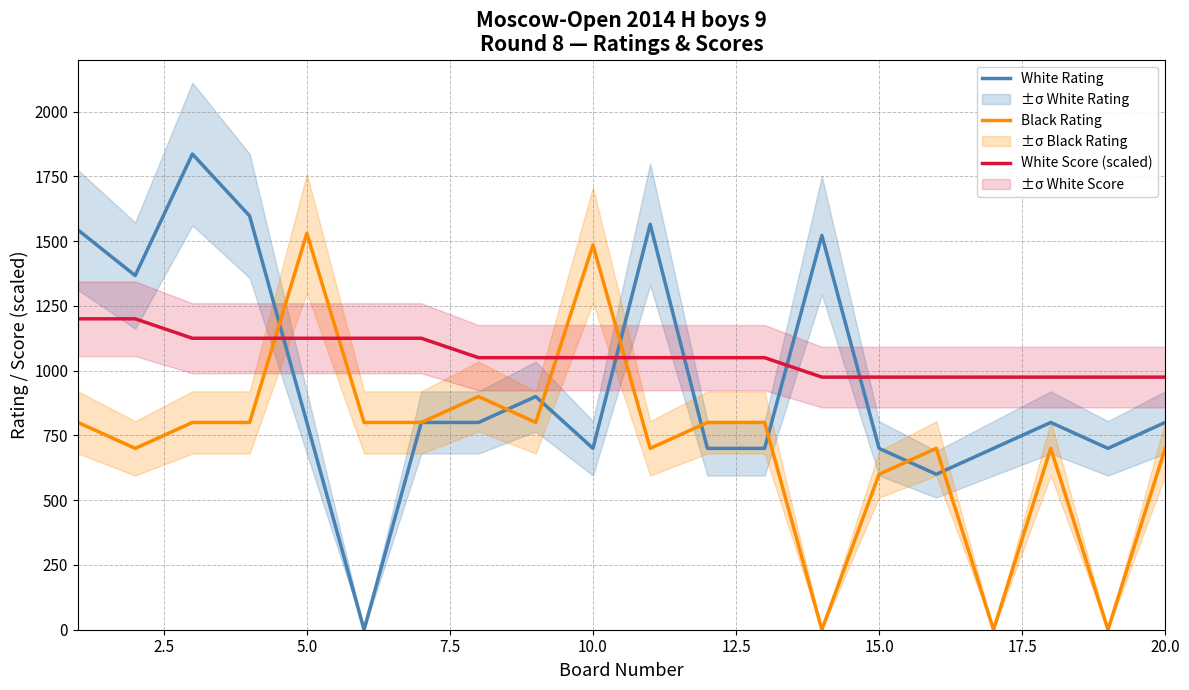

Does the chart have visible grid lines?

Yes